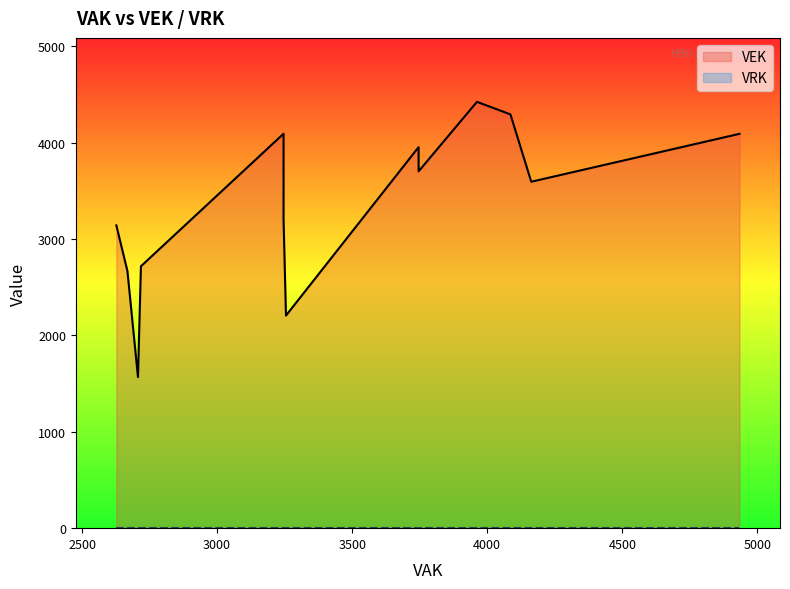

List the series in order of their peak value, lowest first.

VRK, VEK